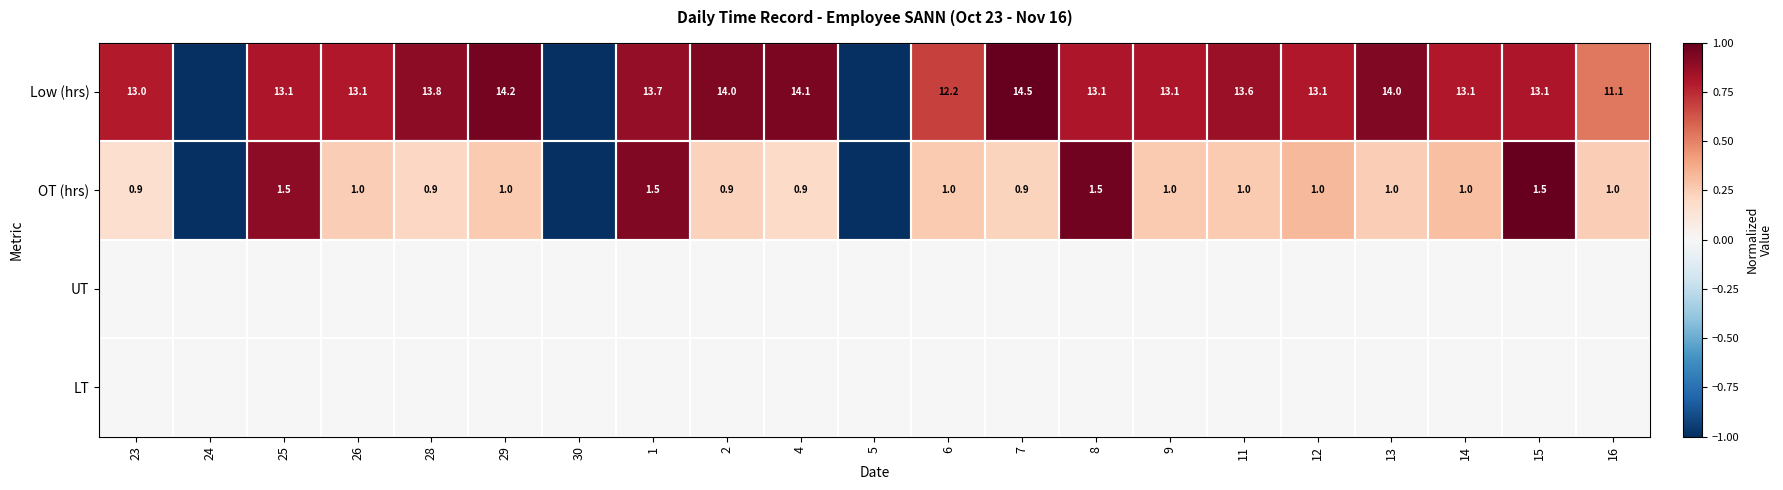

Is it true that OT (hrs) equals 1.4 at 14?

False